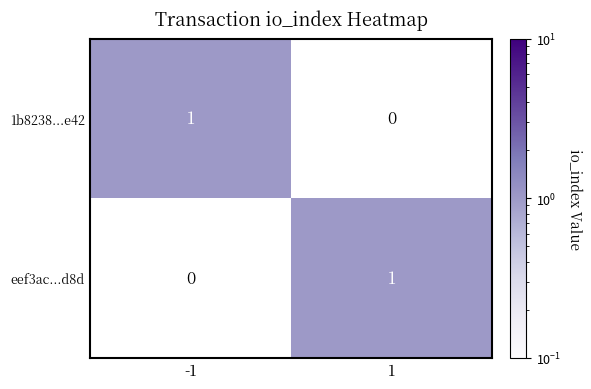

Rank the series at -1 from highest to lowest value.

1b8238...e42, eef3ac...d8d